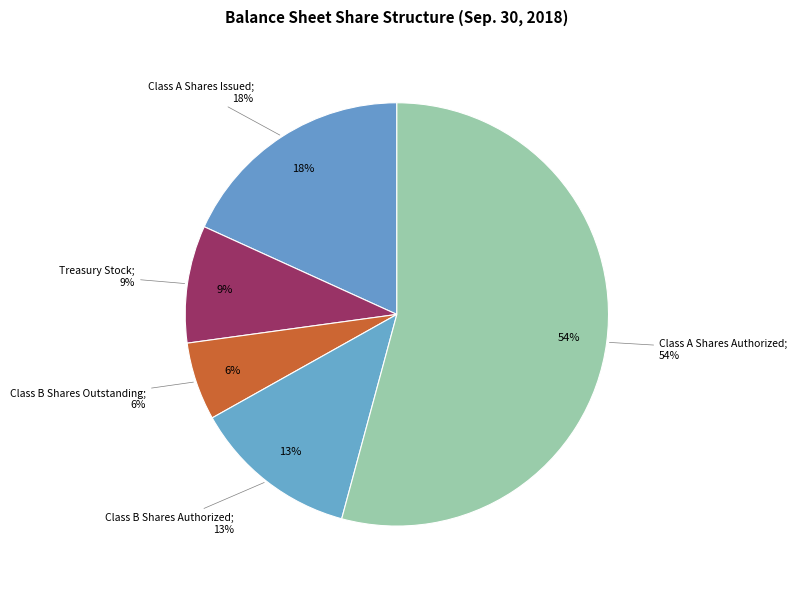

How many slices are in this pie chart?

5